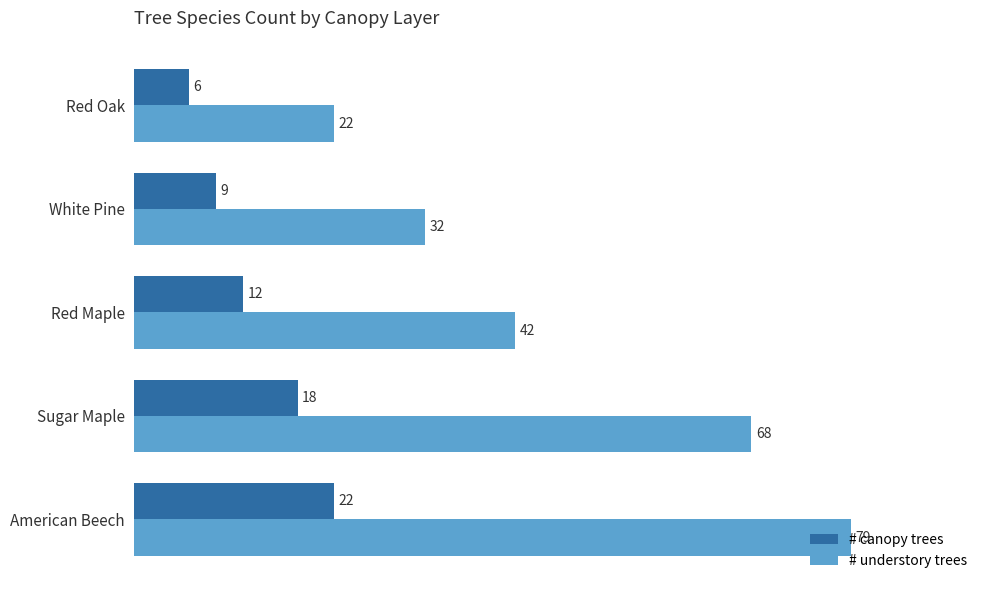

How many # understory trees values are between 32 and 68?

3